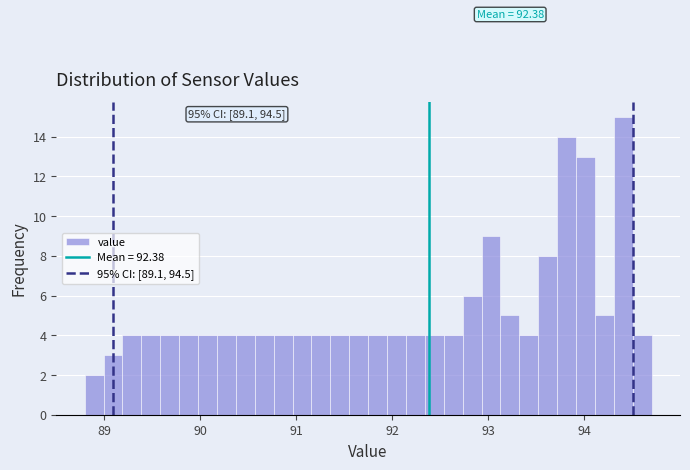

Around what value on the x-axis is the tallest bar? Give the approximate position of its centre, as read against the axis.

94.4